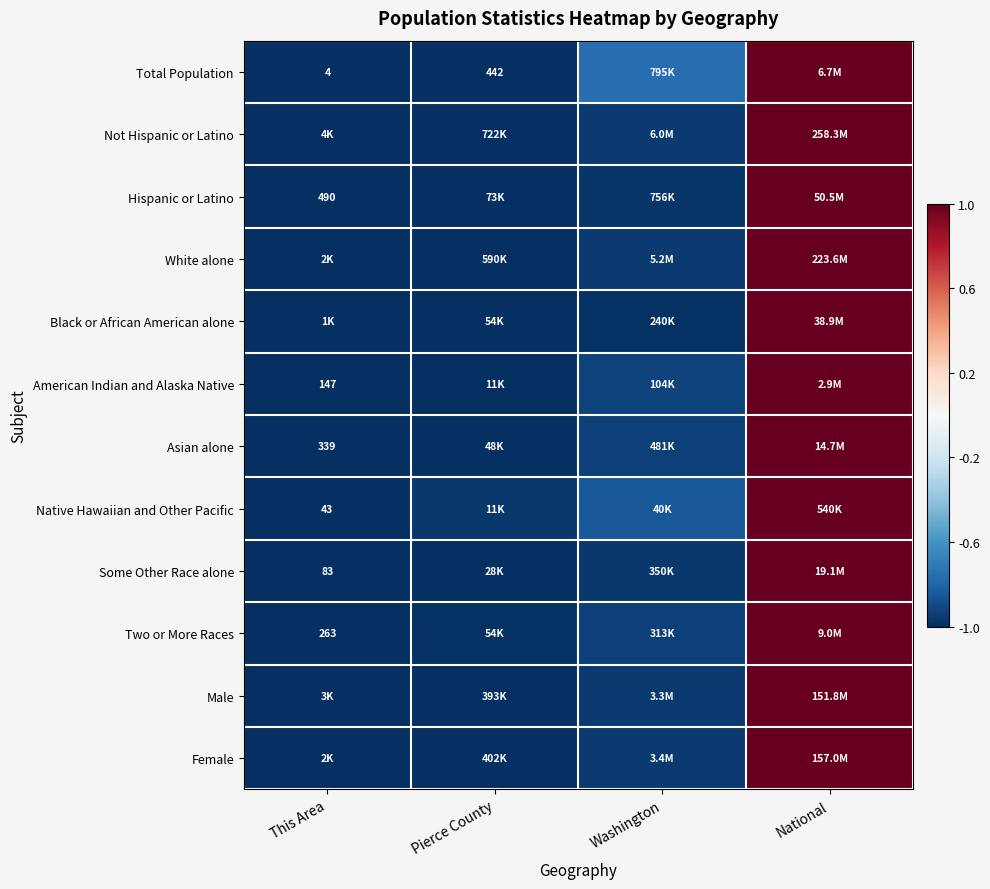

Is it true that Not Hispanic or Latino equals -0.3 at Washington?

False